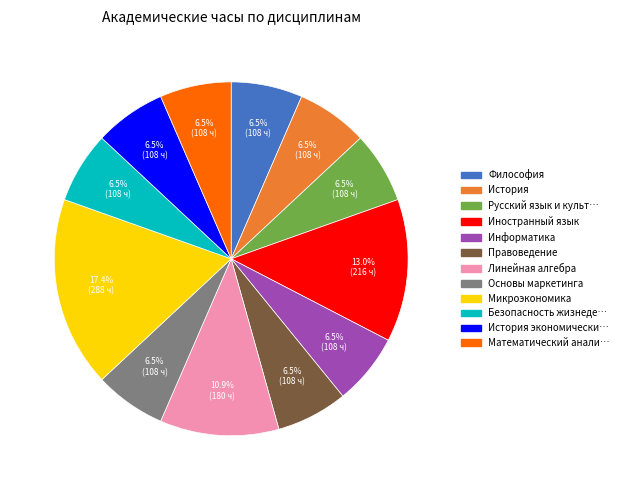

Does any single category account for the majority?

No